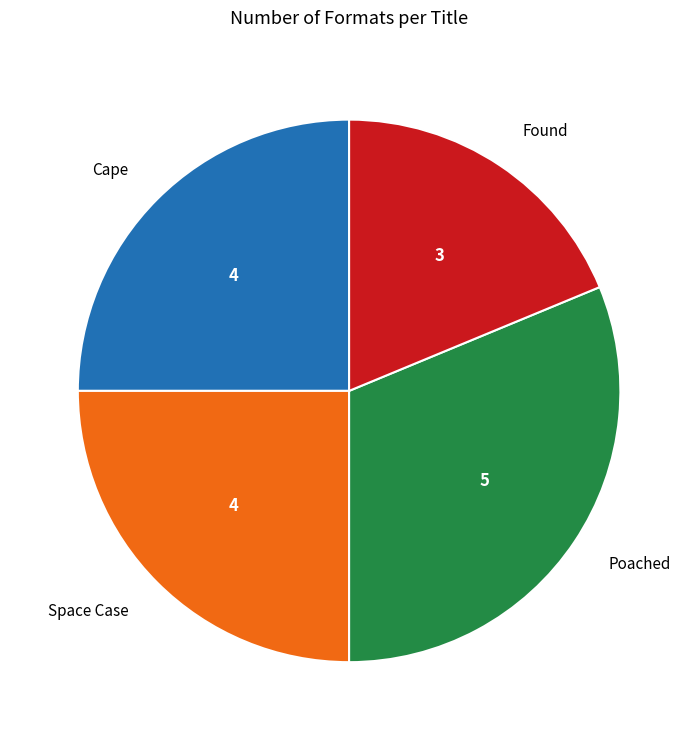

Combined, do Poached and Cape account for over 50%?

Yes